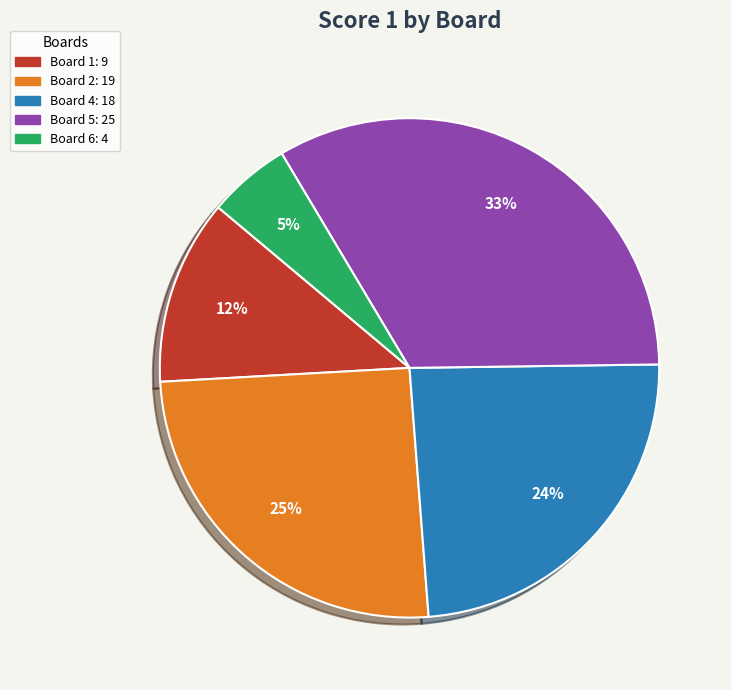

To the nearest percent, what is the difference between the largest and smallest slice percentages?

28%